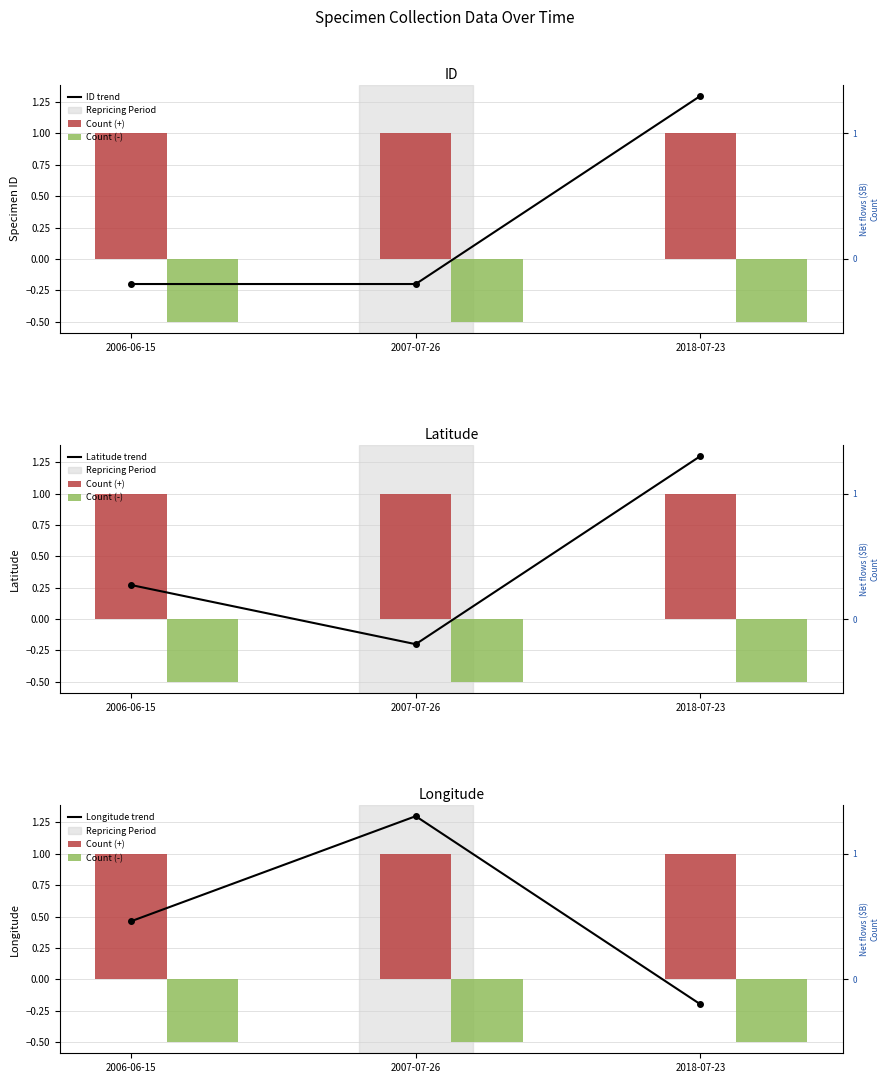

What are all the series names shown in the legend?

ID trend, Count (+), Count (-), Latitude trend, Longitude trend